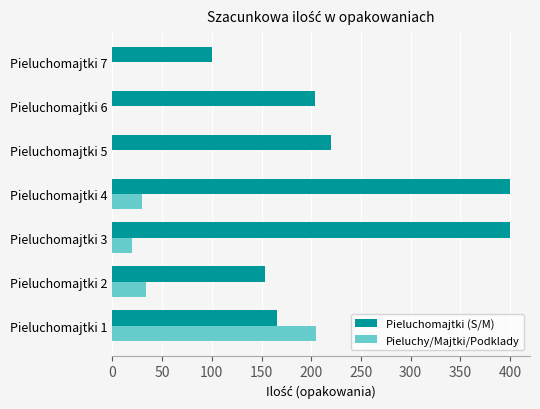

Which series has the largest total across all categories?

Pieluchomajtki (S/M)